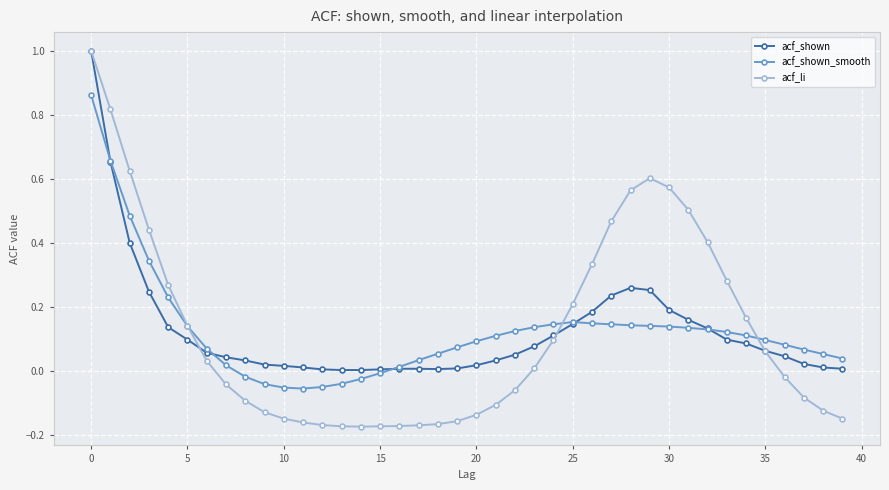

How many data points in acf_li are less than 0?

20